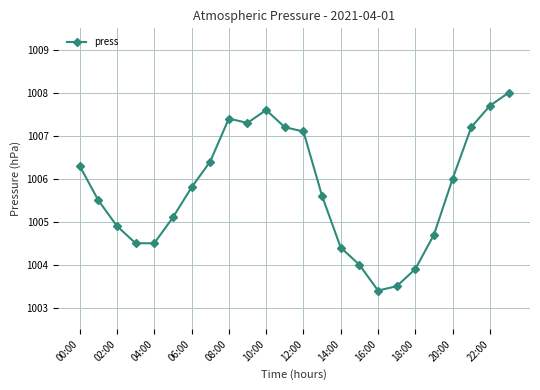

Reading left to right, extract all data points from this chart.

1006.3	1005.5	1004.9	1004.5	1004.5	1005.1	1005.8	1006.4	1007.4	1007.3	1007.6	1007.2	1007.1	1005.6	1004.4	1004.0	1003.4	1003.5	1003.9	1004.7	1006.0	1007.2	1007.7	1008.0